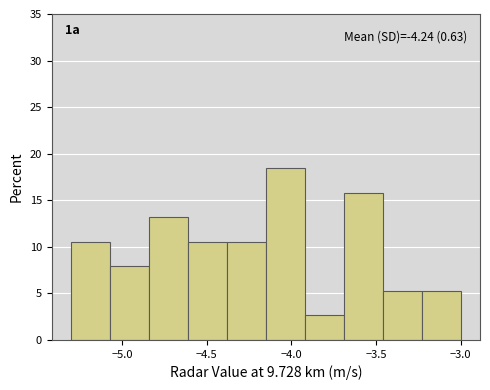

Which range on the x-axis has the tallest bar?

-4.15 to -3.92